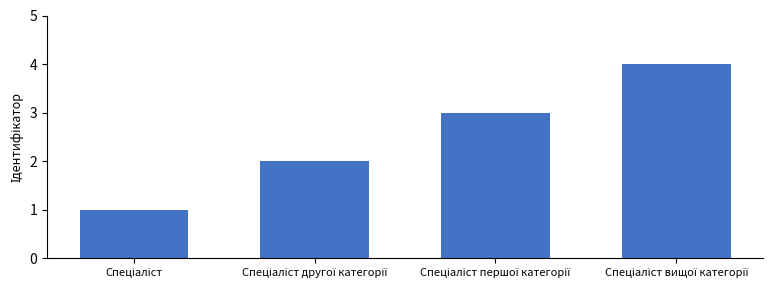

What is the difference between the maximum and minimum values?

3